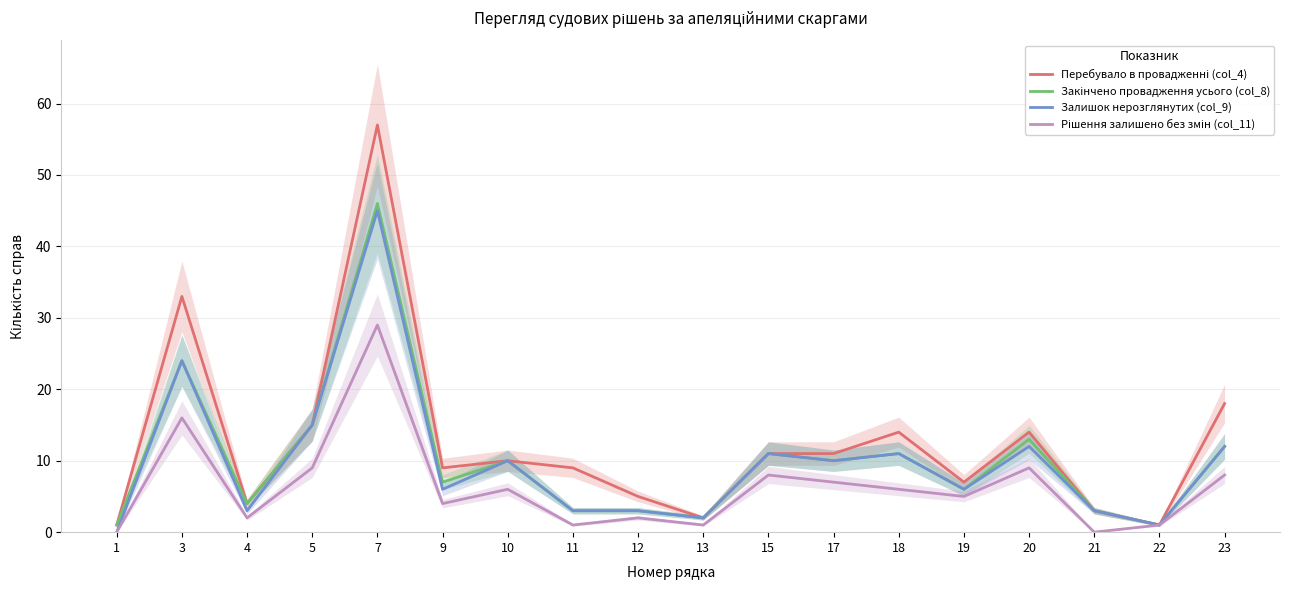

What is the average value of the Закінчено провадження усього (col_8) series?

10